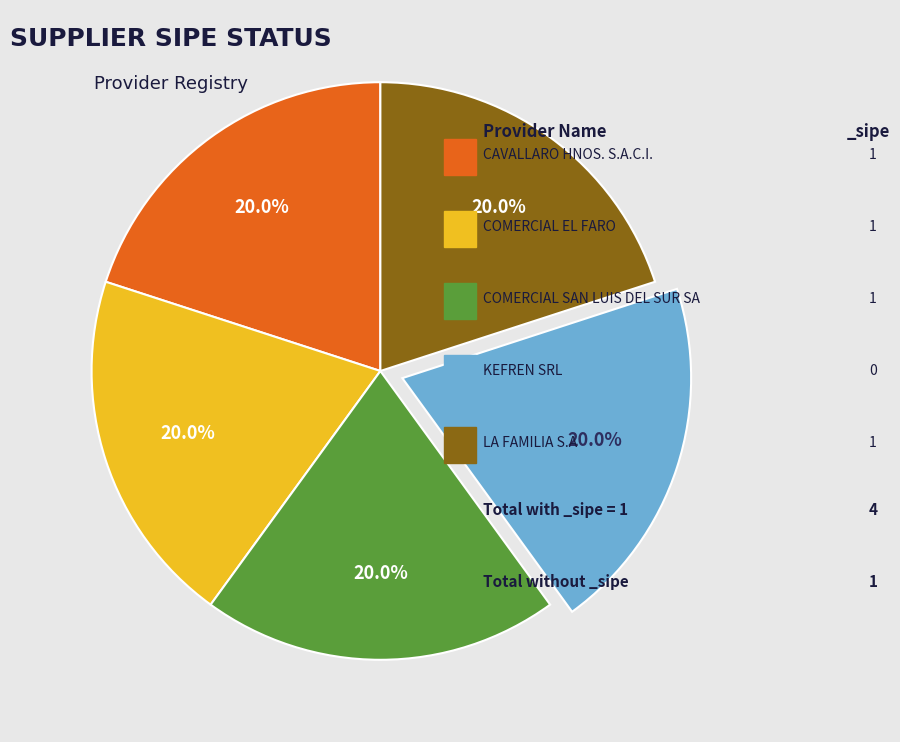

Does any single category account for the majority?

No